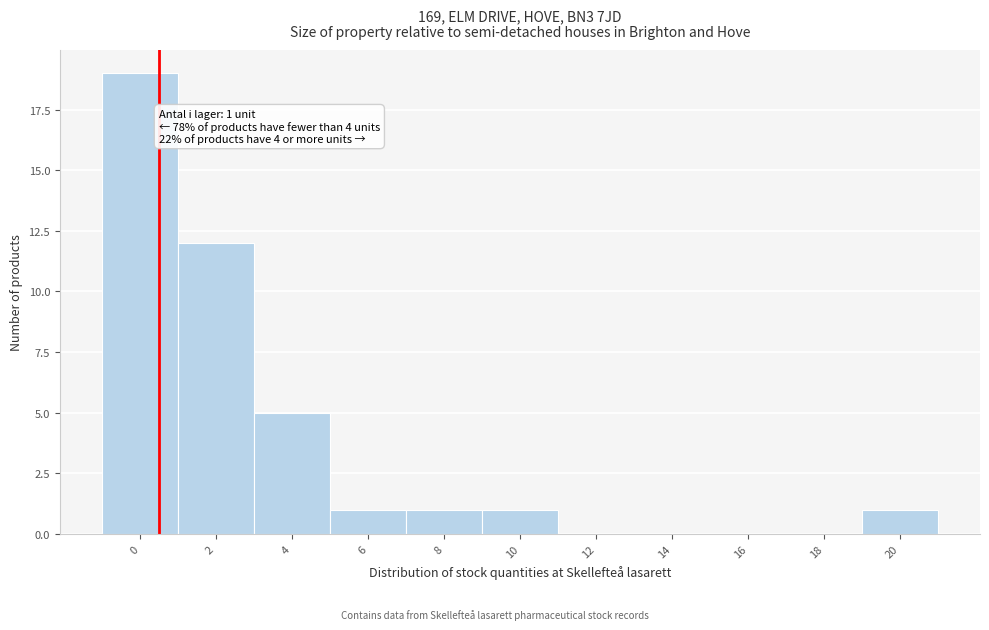

Reading left to right, list all the values displayed in this chart.

0=19	2=12	4=5	6=1	8=1	10=1	12=0	14=0	16=0	18=0	20=1